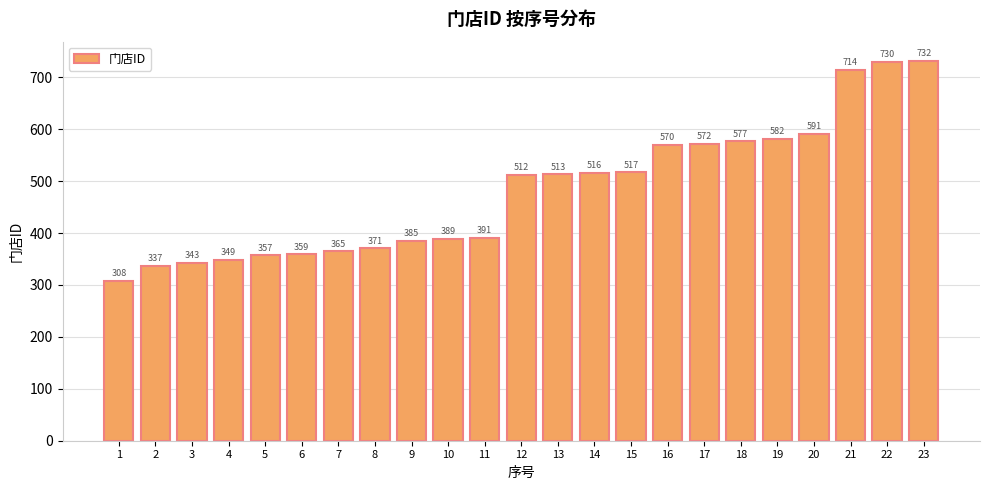

At which label is the value closest to 520?

15